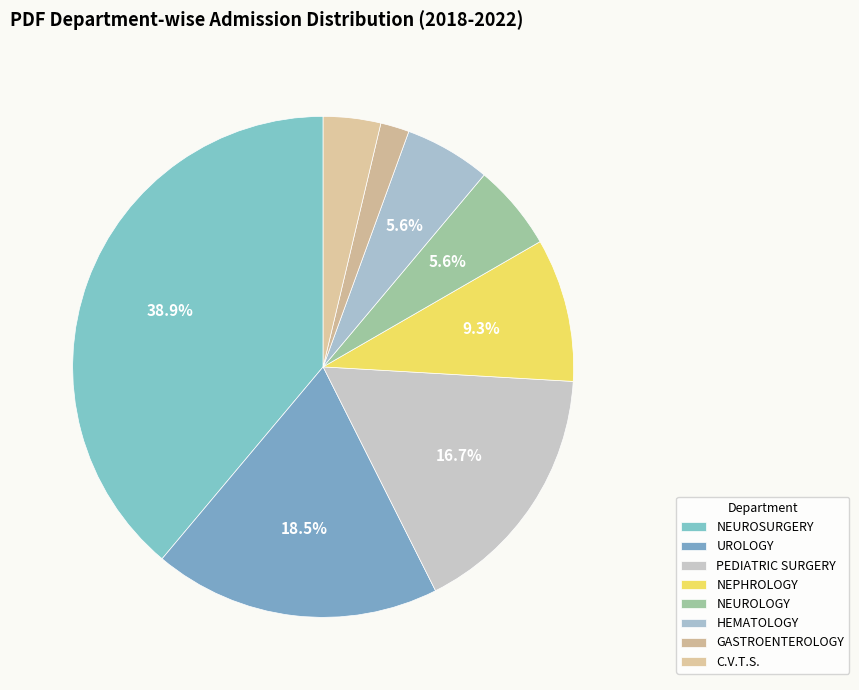

Rank the categories by value from highest to lowest.

NEUROSURGERY, UROLOGY, PEDIATRIC SURGERY, NEPHROLOGY, NEUROLOGY, HEMATOLOGY, C.V.T.S., GASTROENTEROLOGY